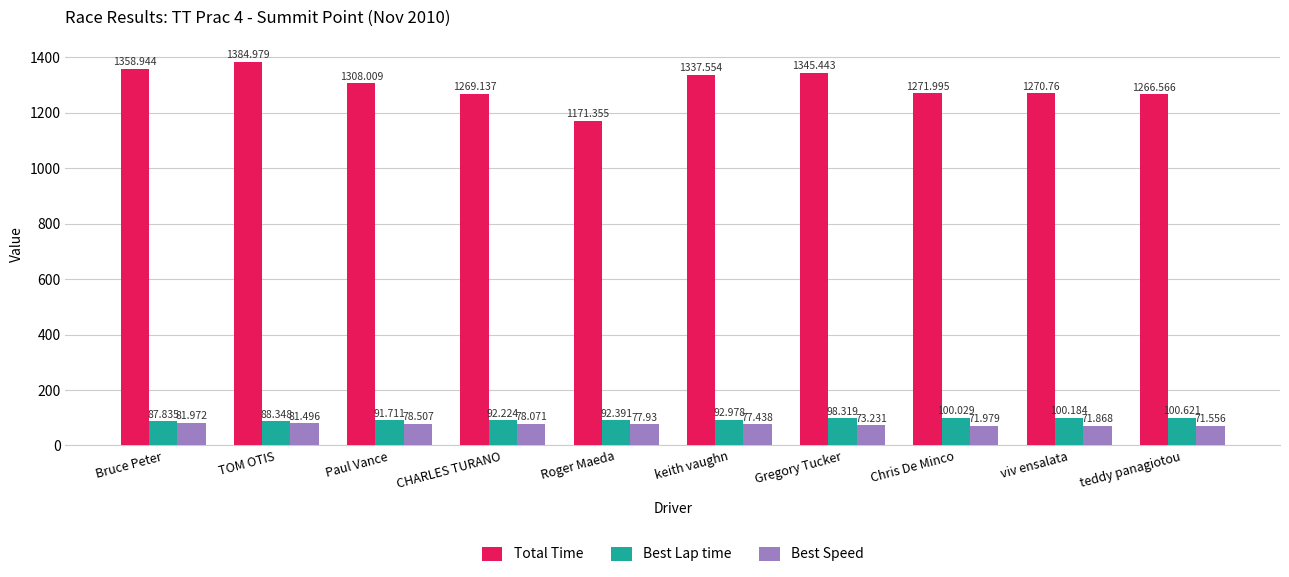

Which series has the largest range (max minus min)?

Total Time